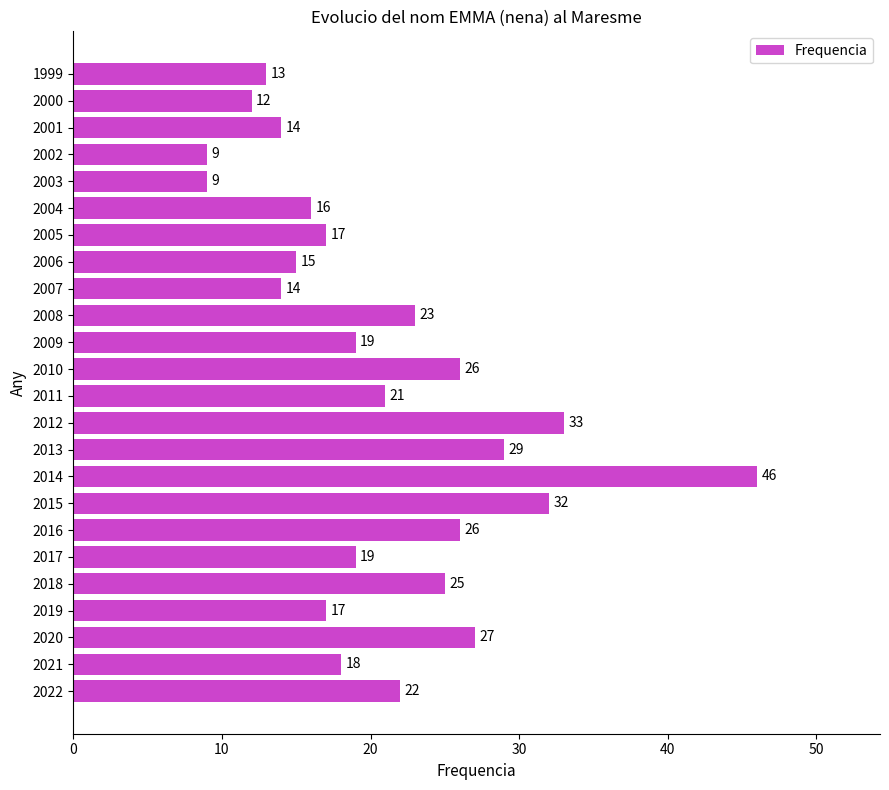

What value does the data have at 2008, to the nearest 5?

25